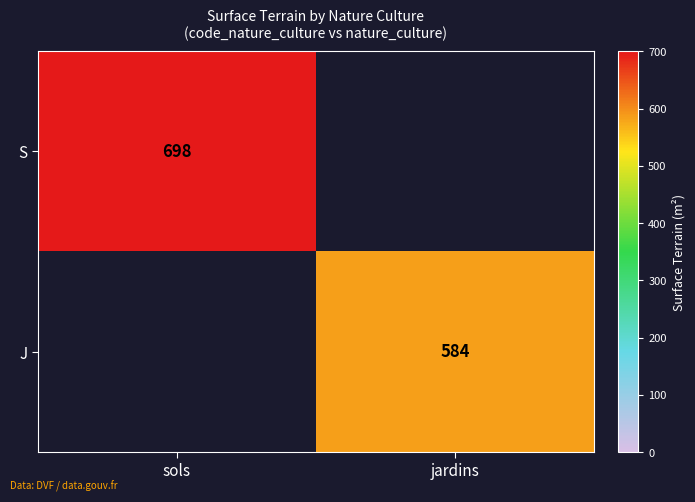

At which category does the chart reach its peak across all series?

sols